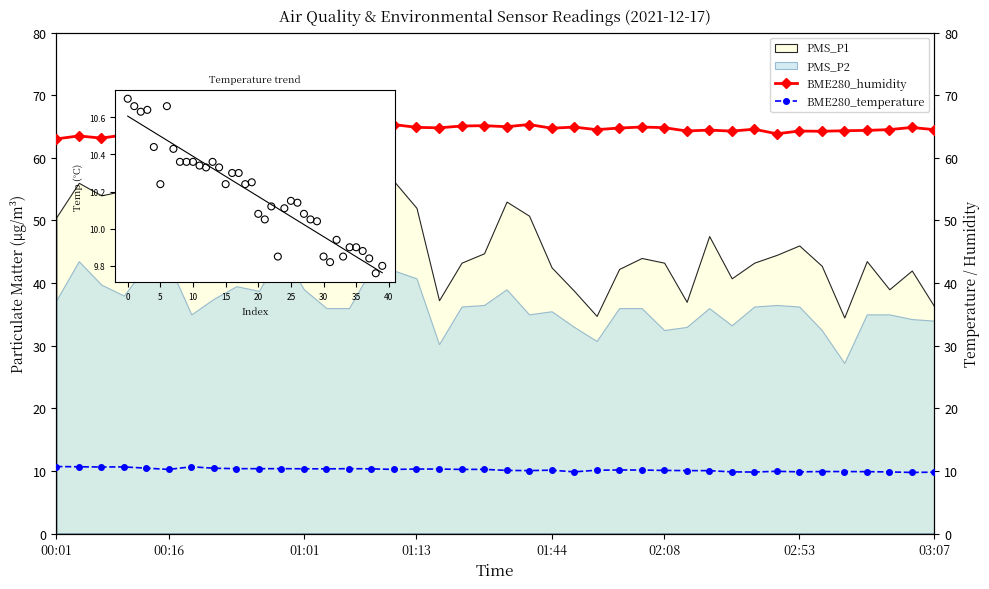

At which category is the sum across all series the highest?

15